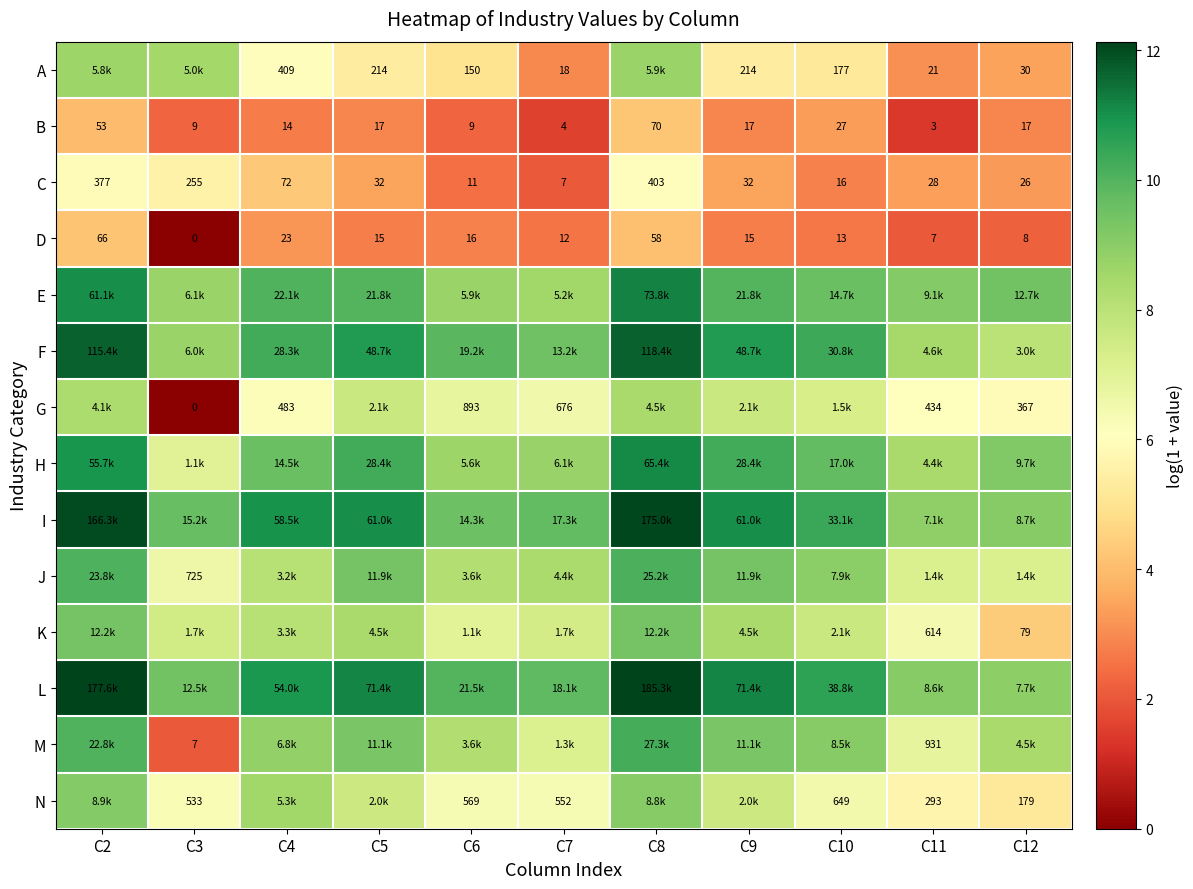

Is the value of N at C6 greater than the value of D at C6?

Yes